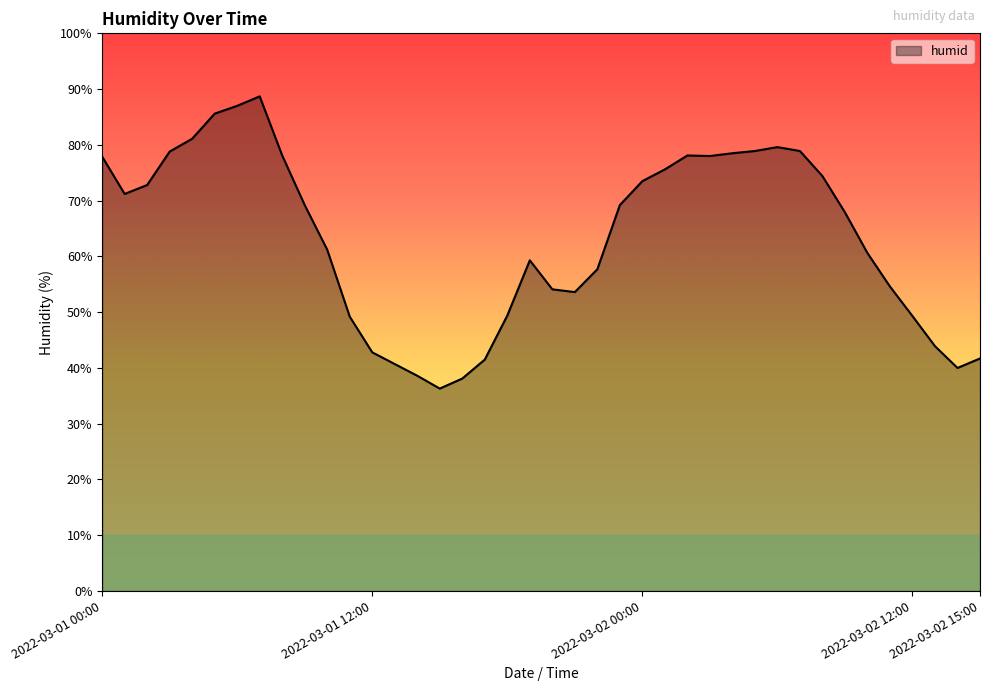

How many series are shown in this chart?

1